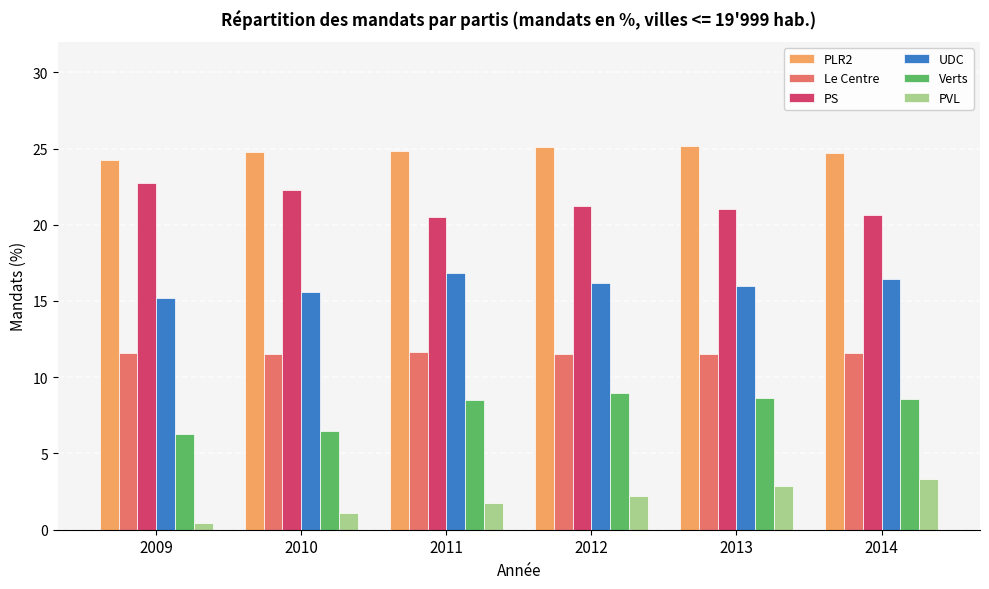

What is the minimum value for PS?

20.5